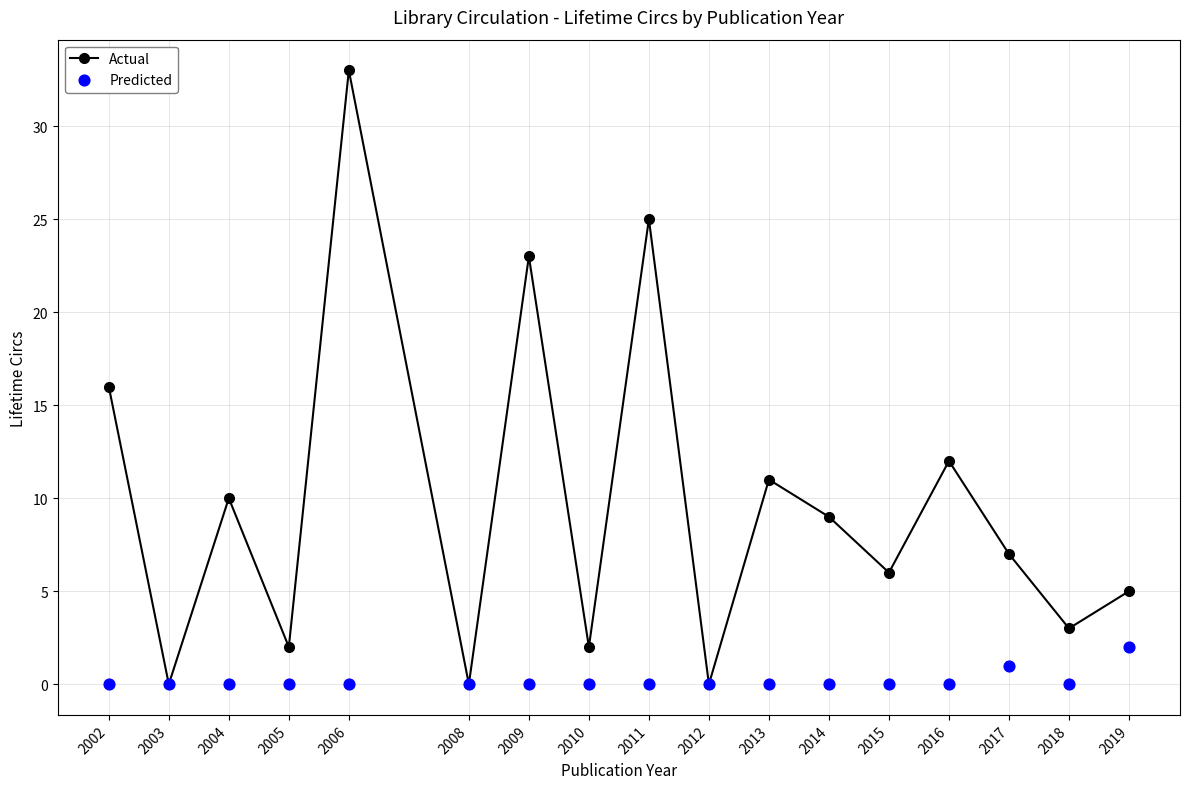

Which series reaches the minimum Y coordinate?

Actual